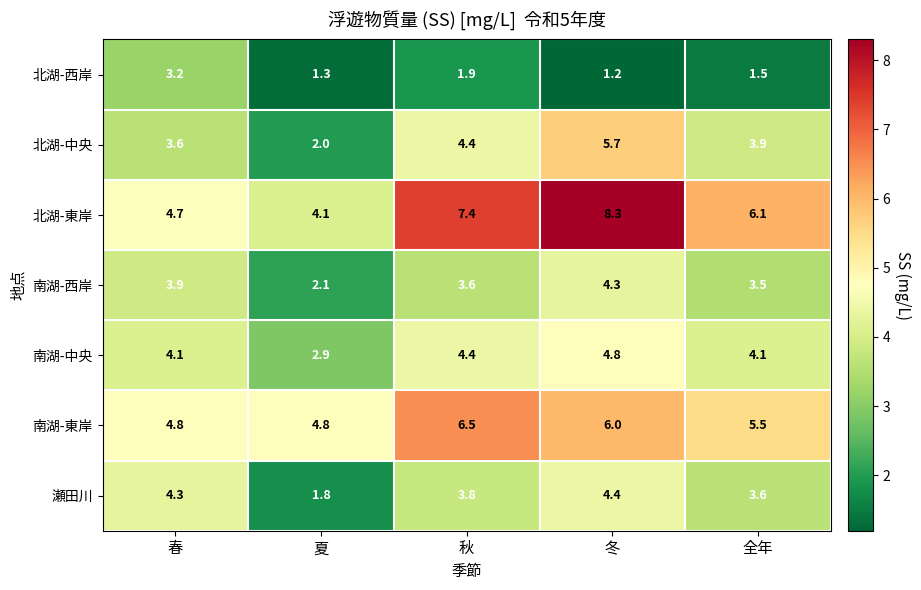

Which series has the widest spread of values?

北湖-東岸